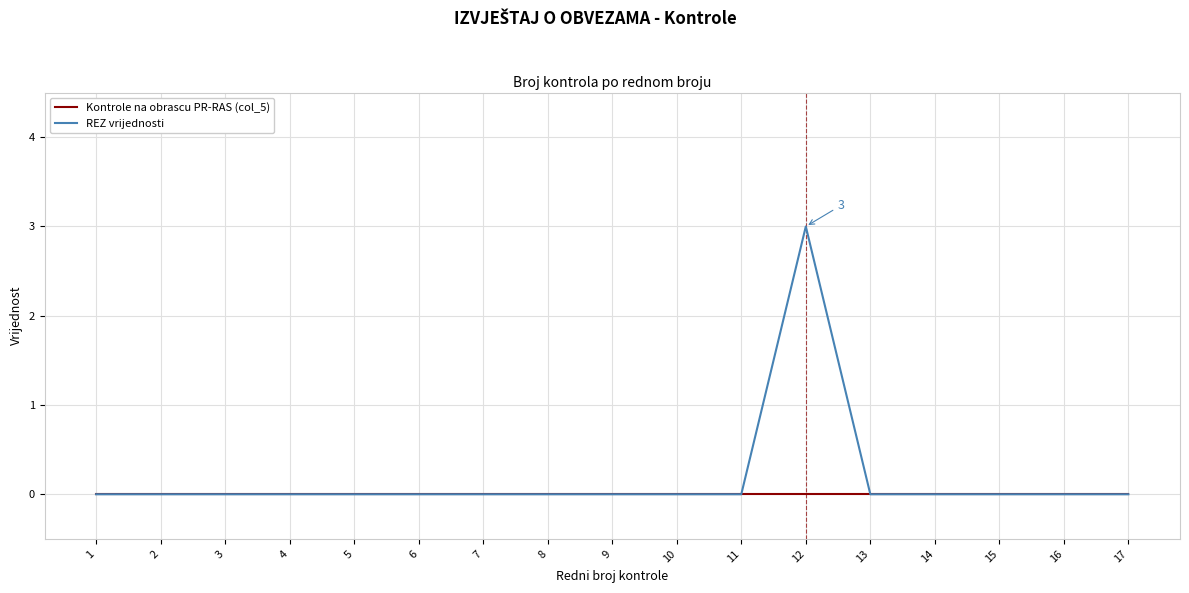

What is the sum of all REZ vrijednosti values?

3